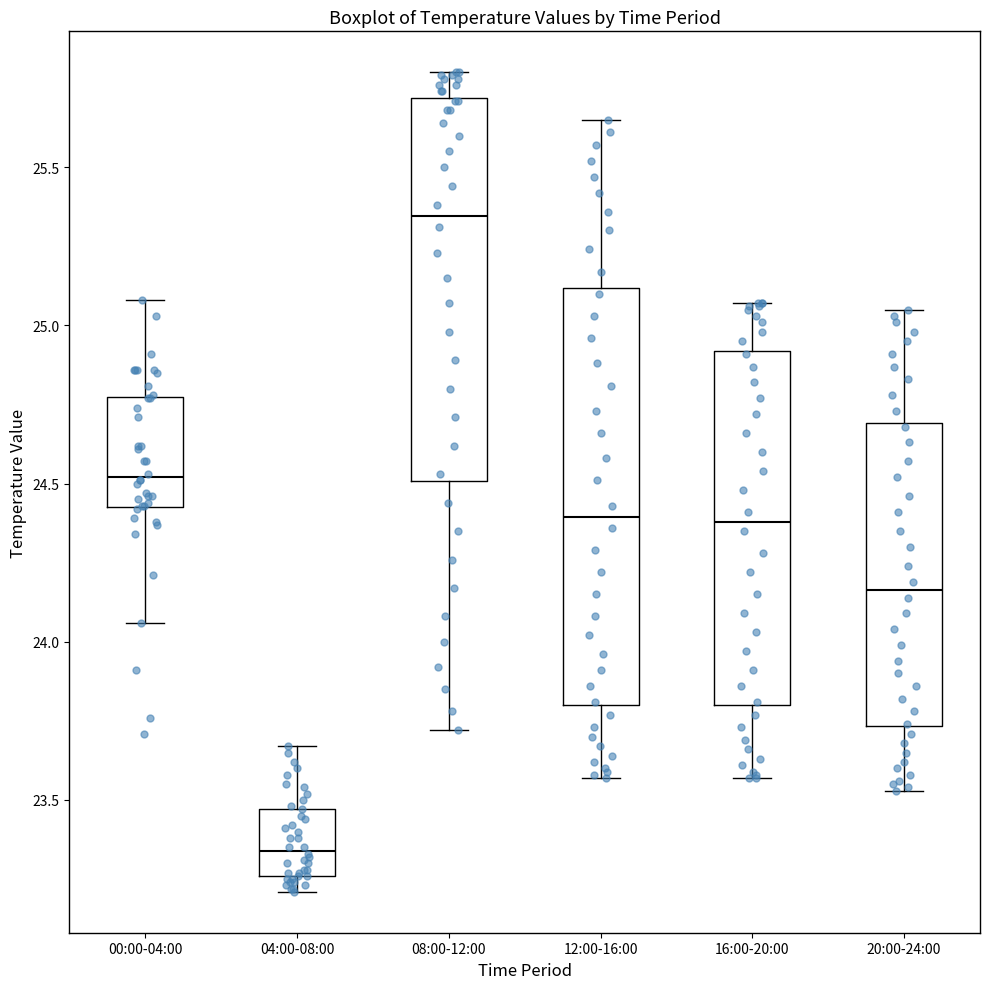

Where is the upper edge of the box for 04:00-08:00 on the y-axis? The values are not printed on the chart, so give them approximately, as read against the axis.

23.45